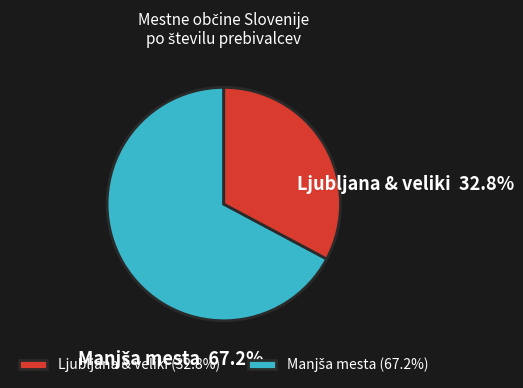

Is Ljubljana & veliki (32.8%) the majority of the pie?

No